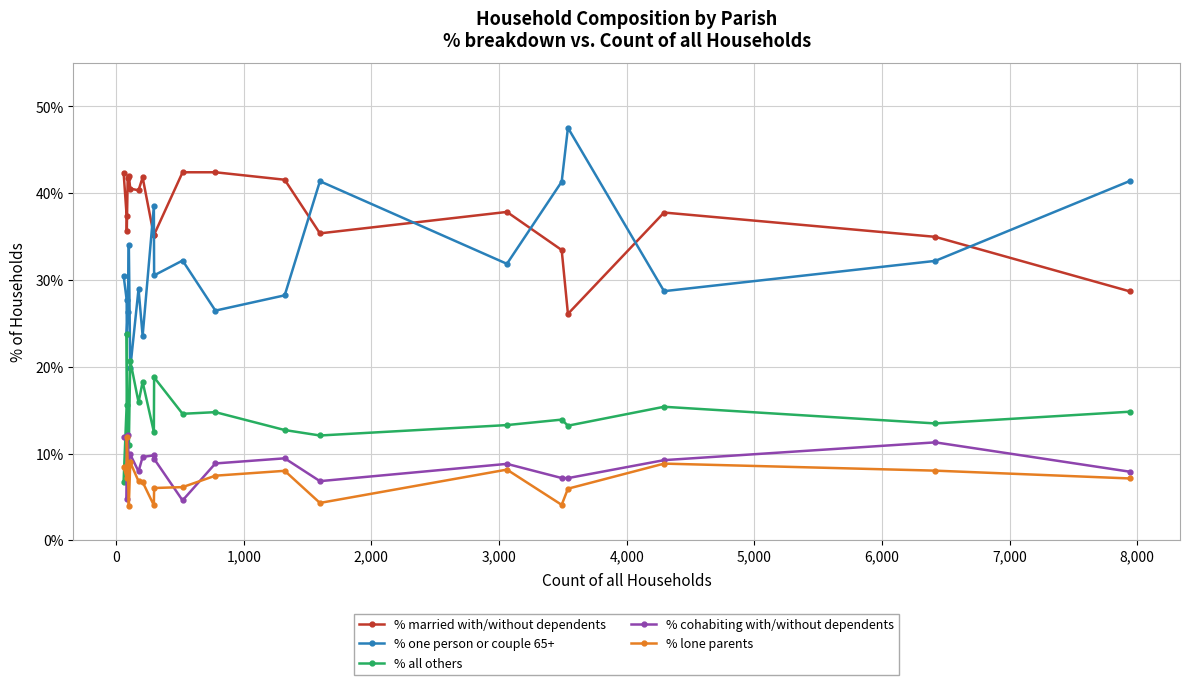

Is this an area chart (filled region under the line)?

No